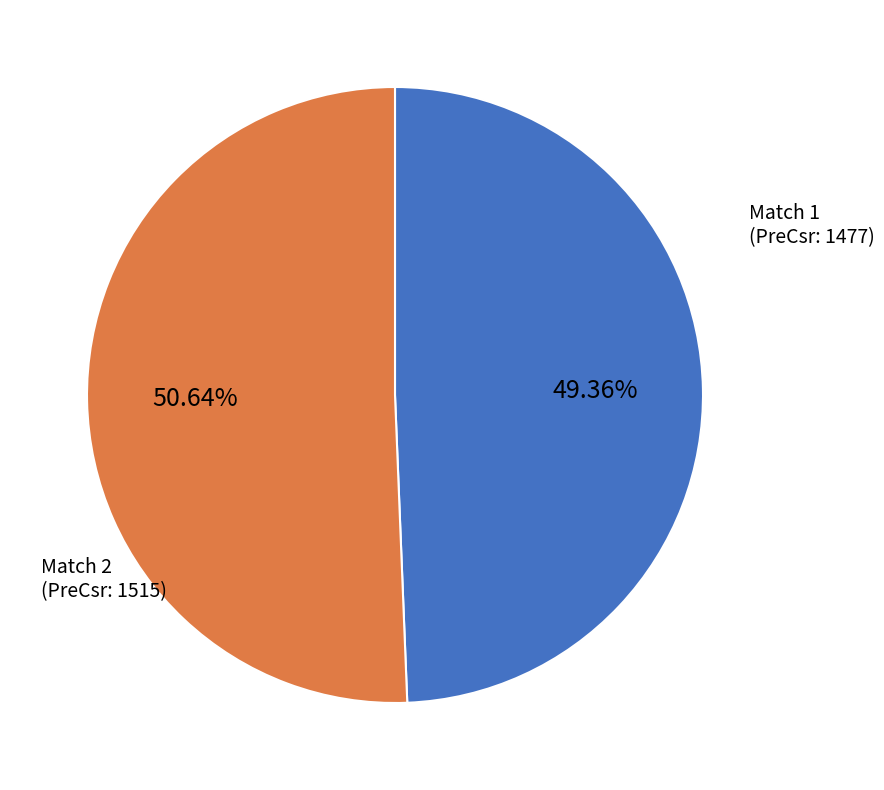

Does any single category account for the majority?

Yes